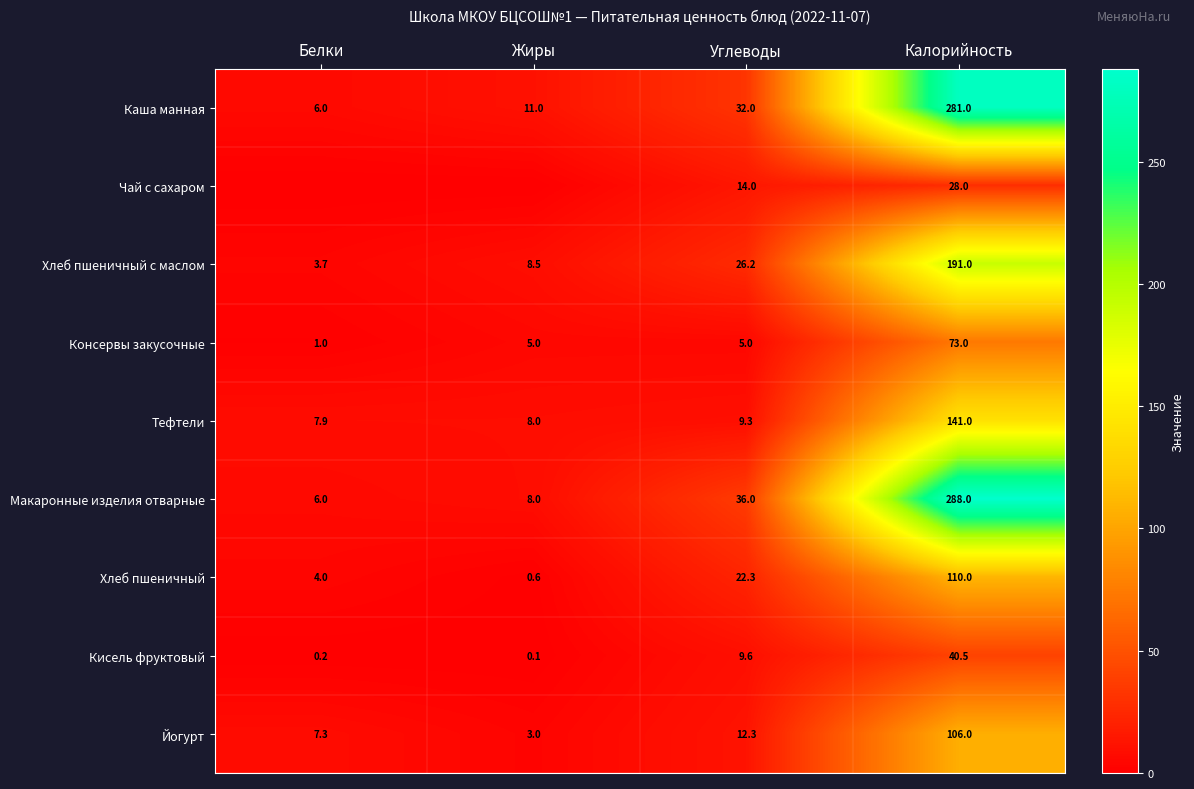

At which category is the sum across all series the highest?

Калорийность